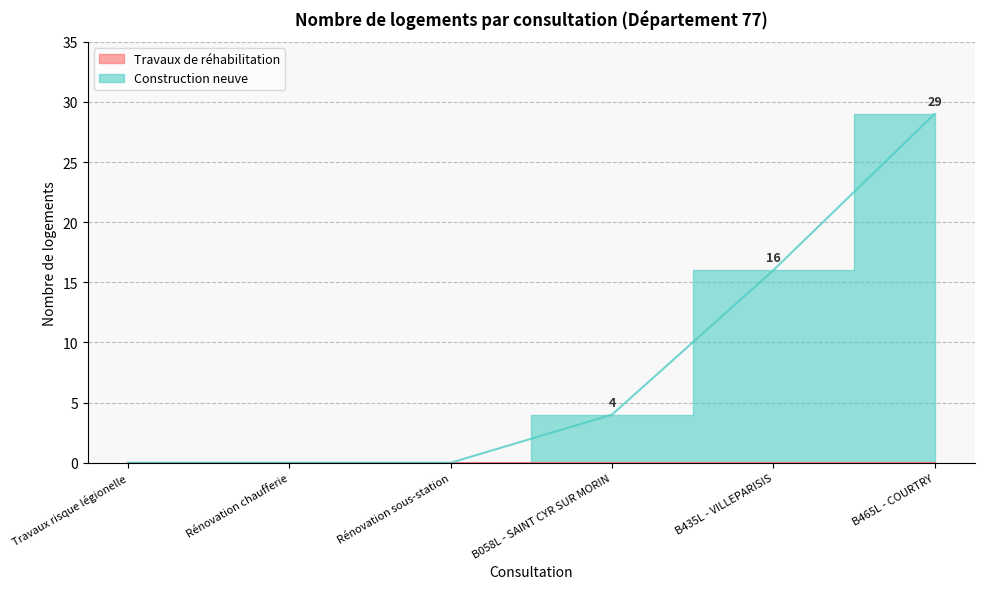

What is the sum of the values at Rénovation sous-station and B435L - VILLEPARISIS?

16